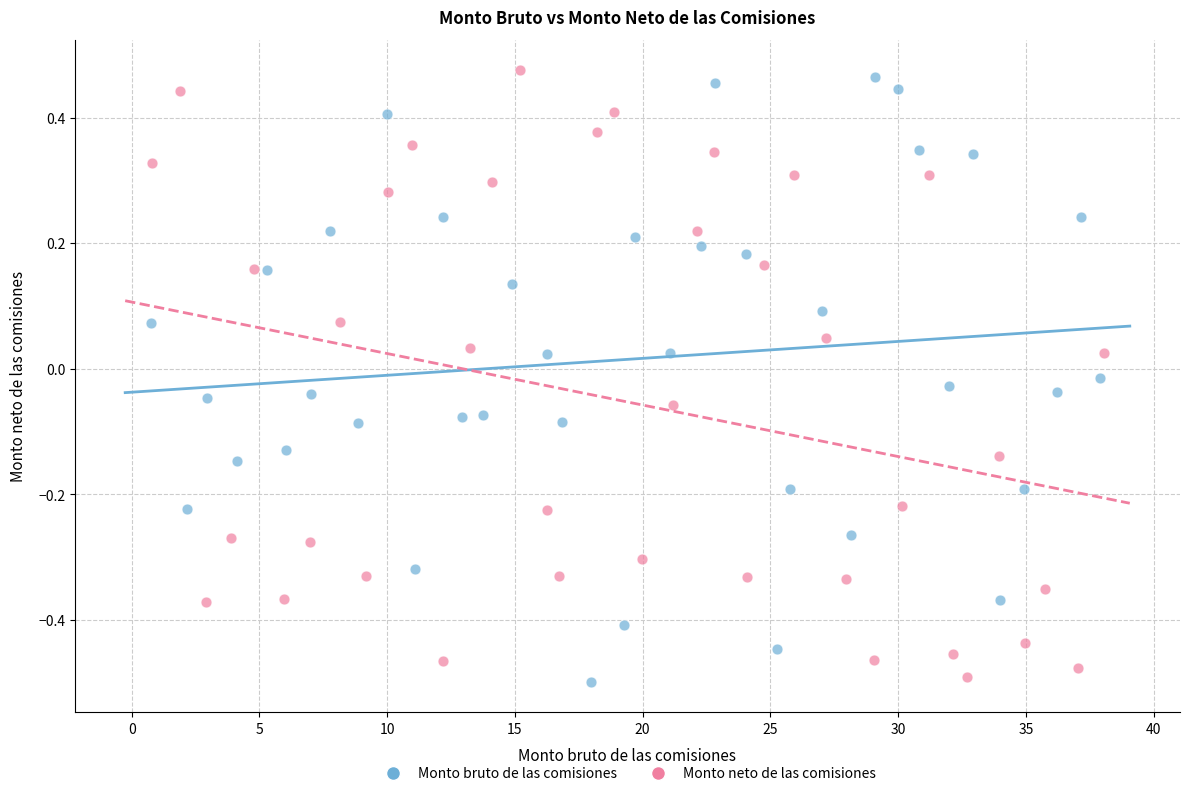

What are all the series names shown in the legend?

Monto bruto de las comisiones, Monto neto de las comisiones